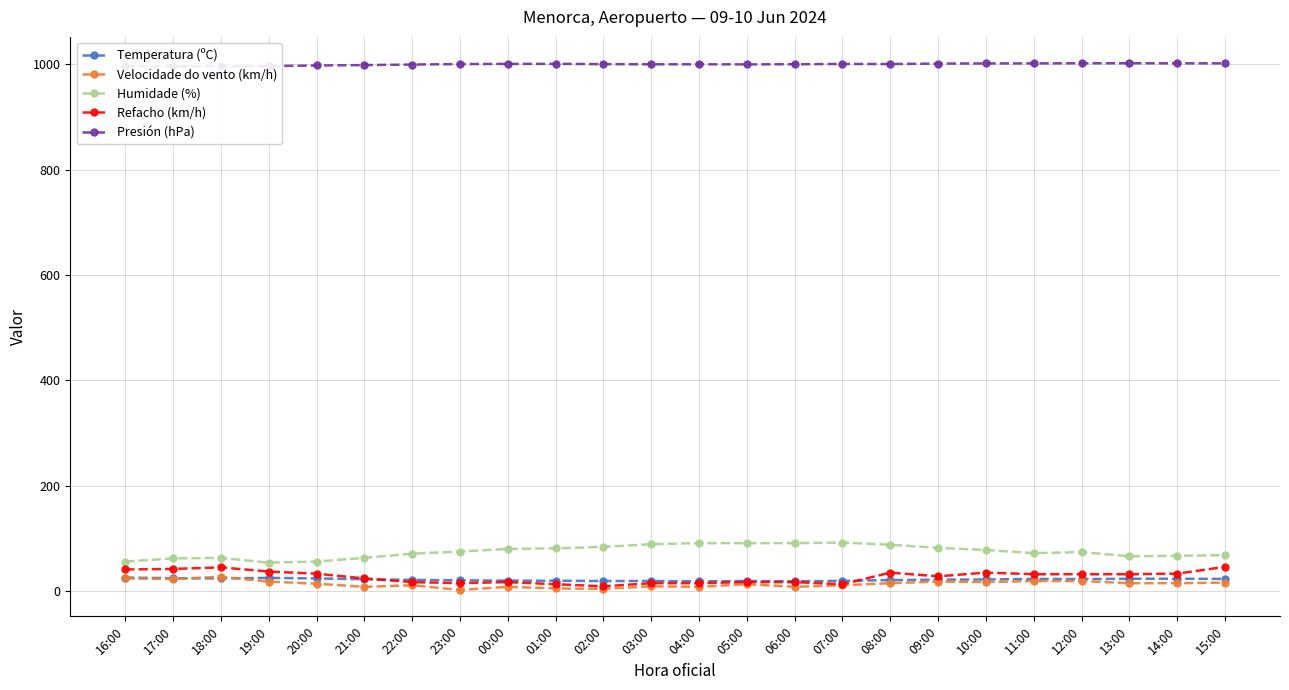

Does the chart have visible grid lines?

Yes